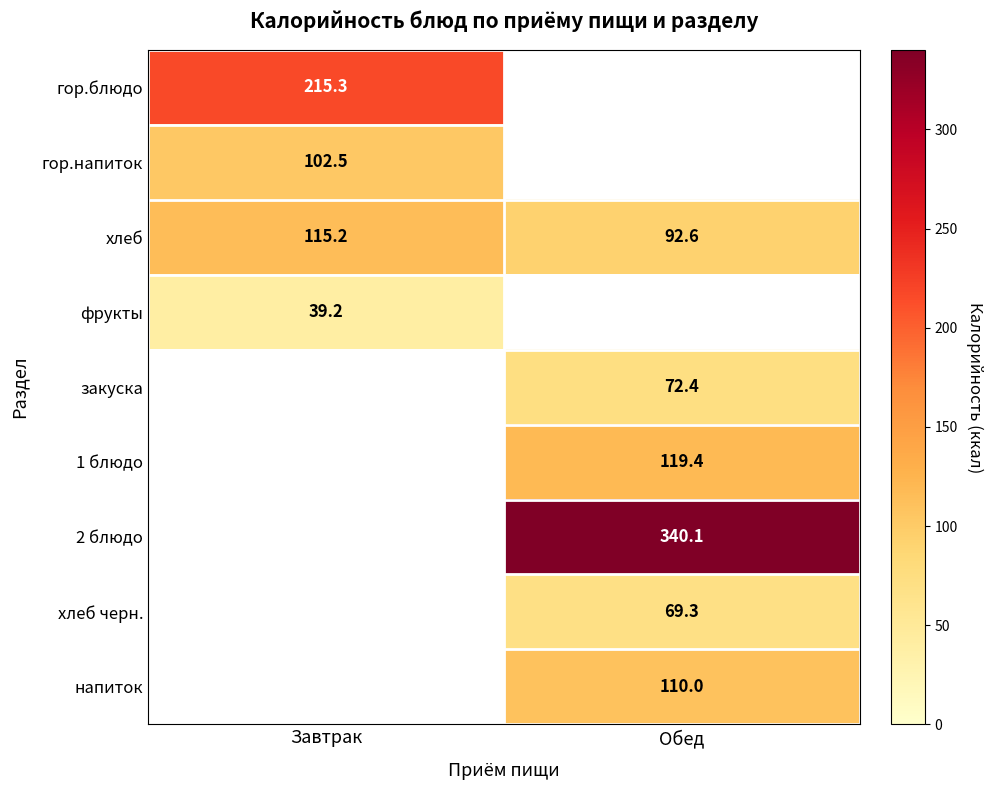

Where does the хлеб series first go above 115?

Завтрак